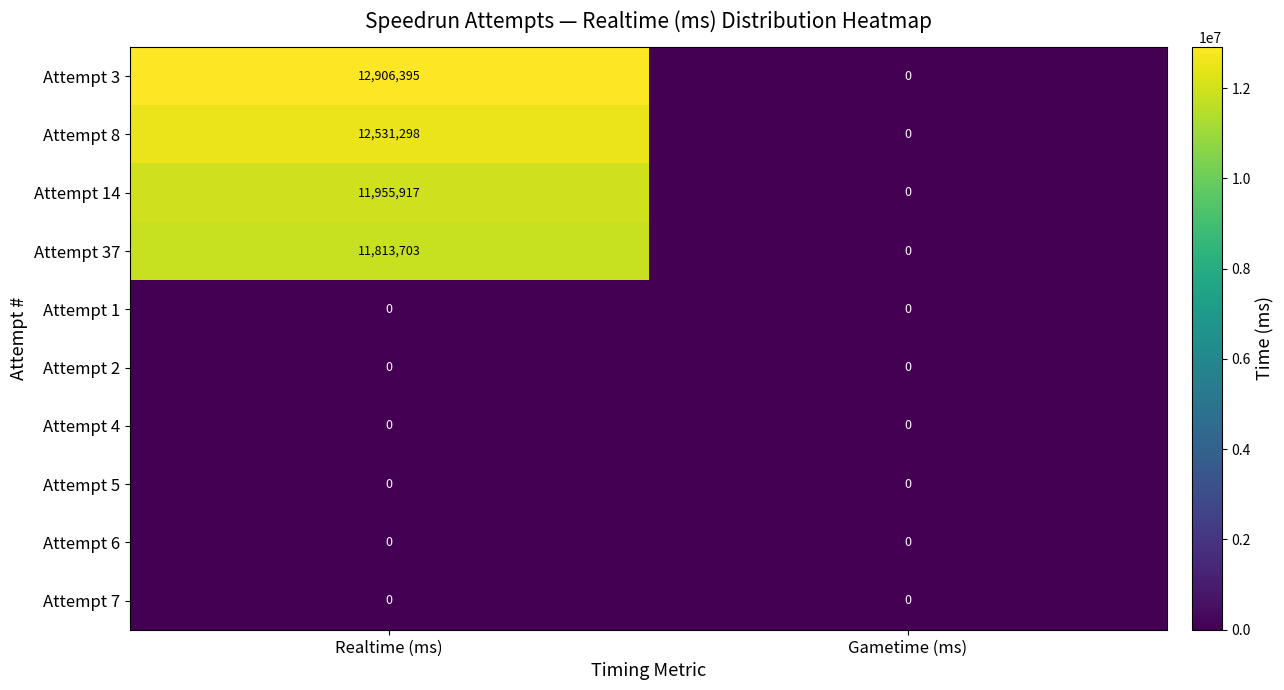

At which category is the sum across all series the highest?

Realtime (ms)